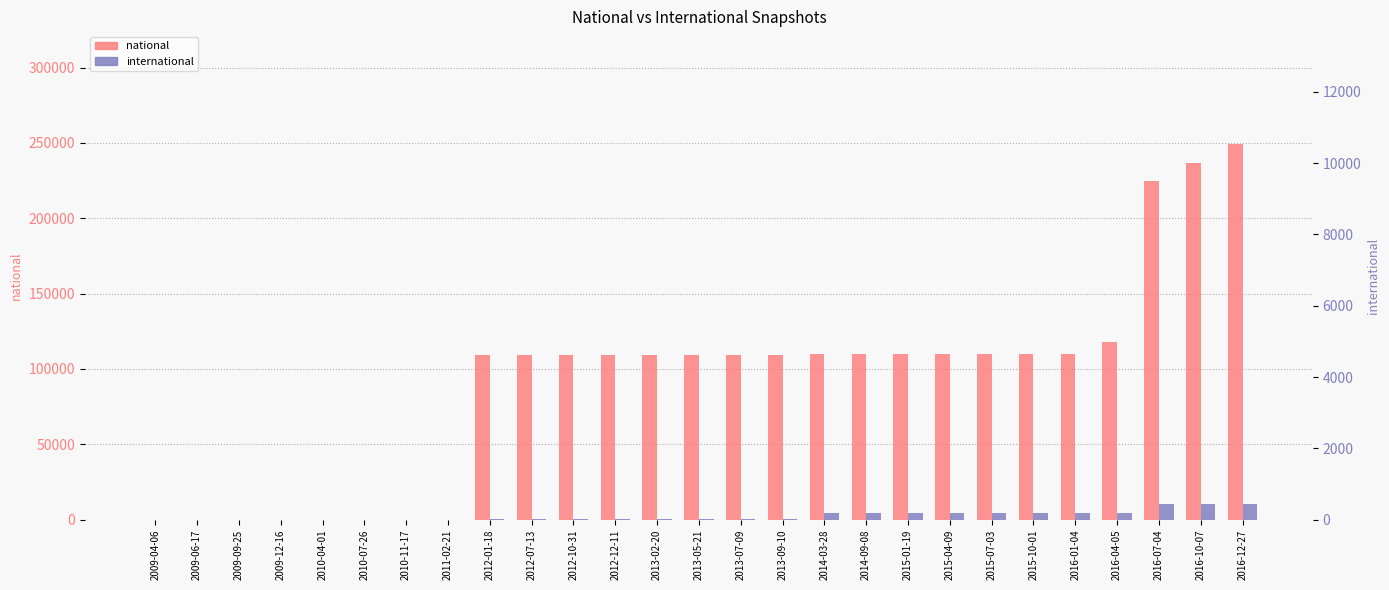

At which label is international closest to 5305?

2015-07-03